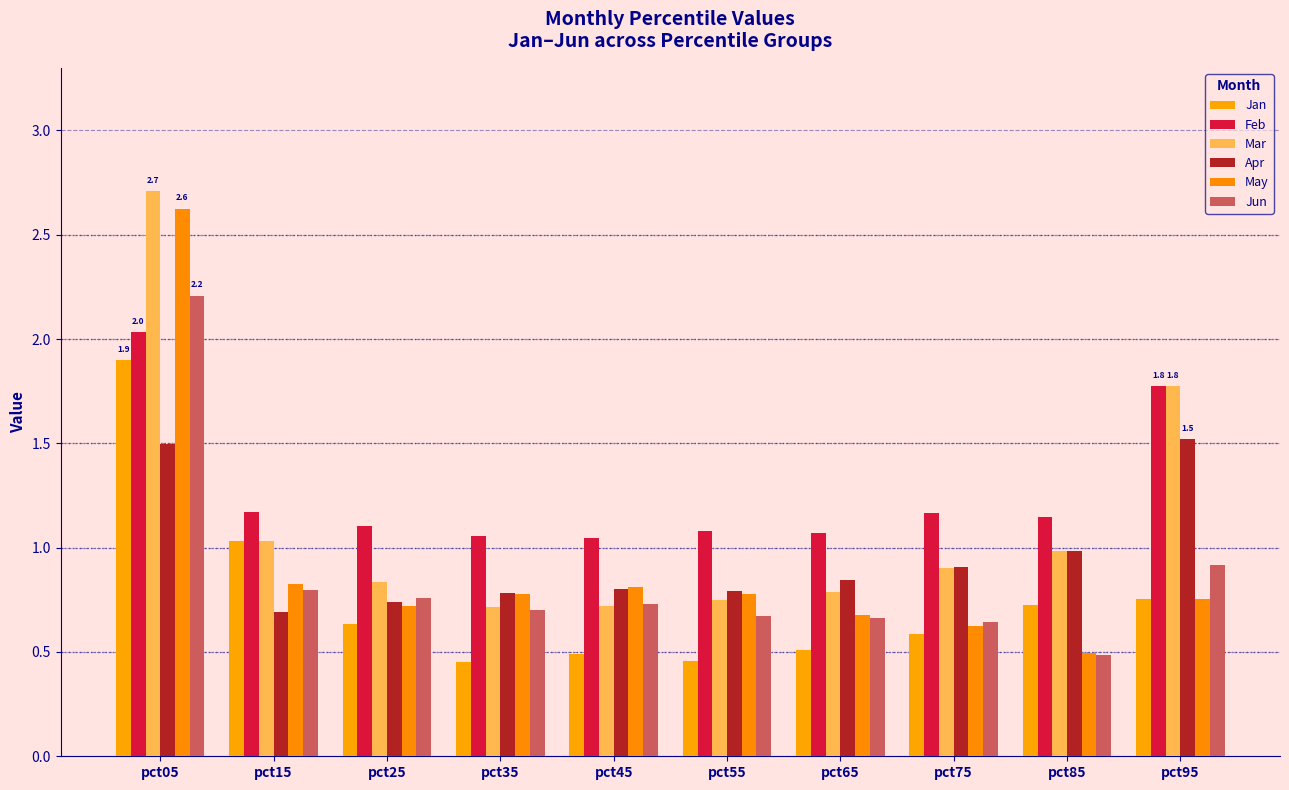

Does the chart contain any negative values?

No